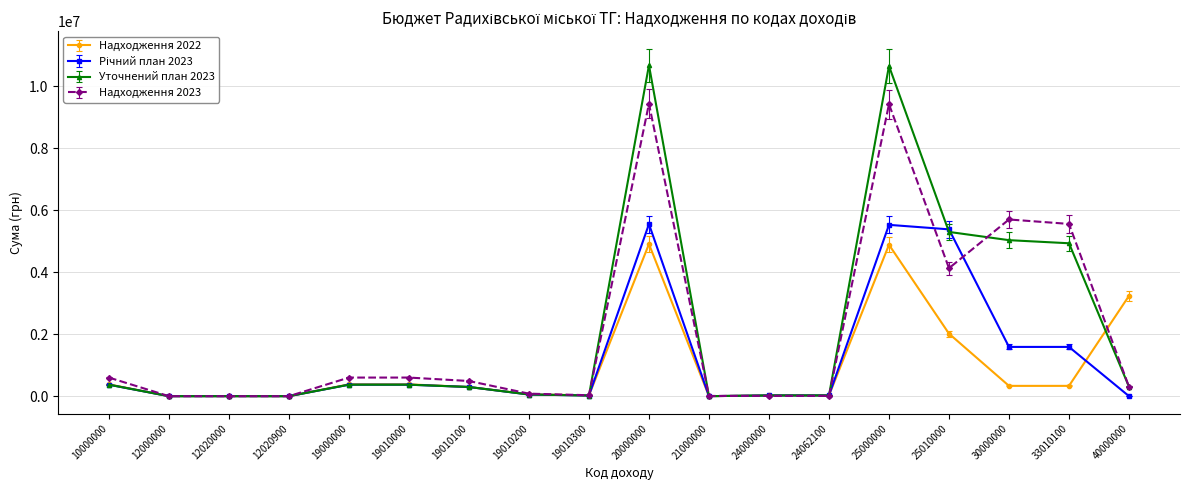

What is the sum of all Уточнений план 2023 values?

38400900.7